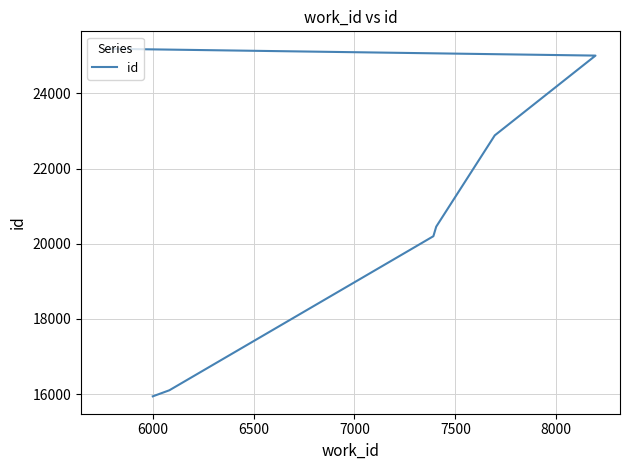

At which label is the value closest to 20565?

7500